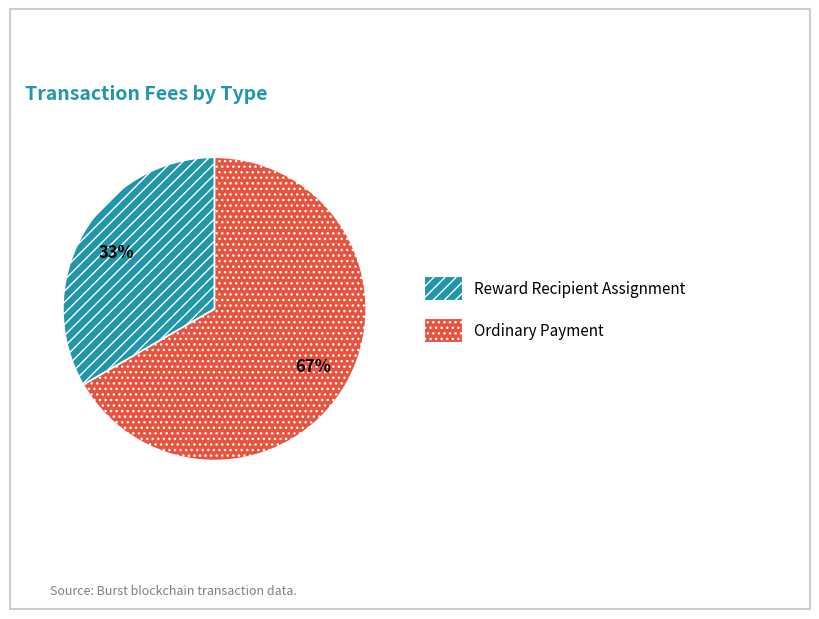

Is there a majority slice in this chart?

Yes